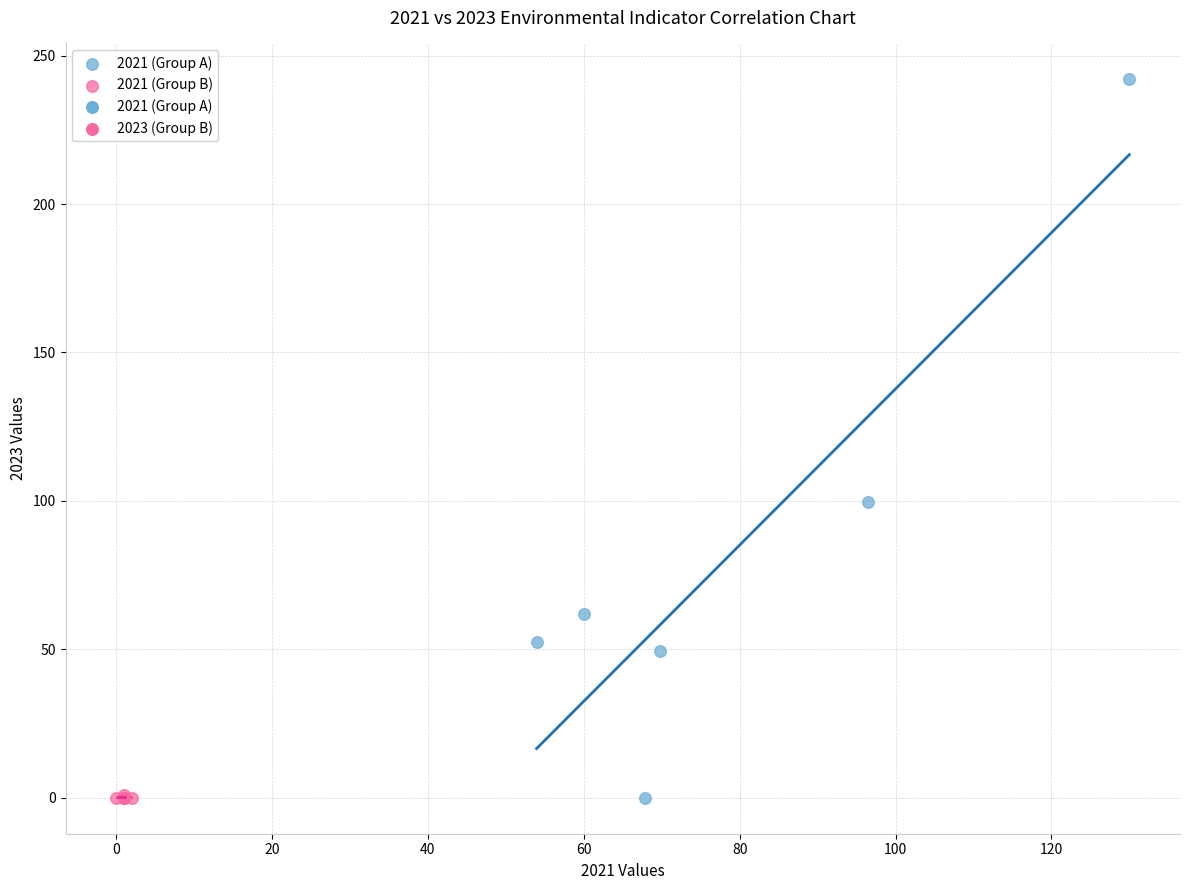

Which series has the widest spread of Y values?

2021 (Group A)